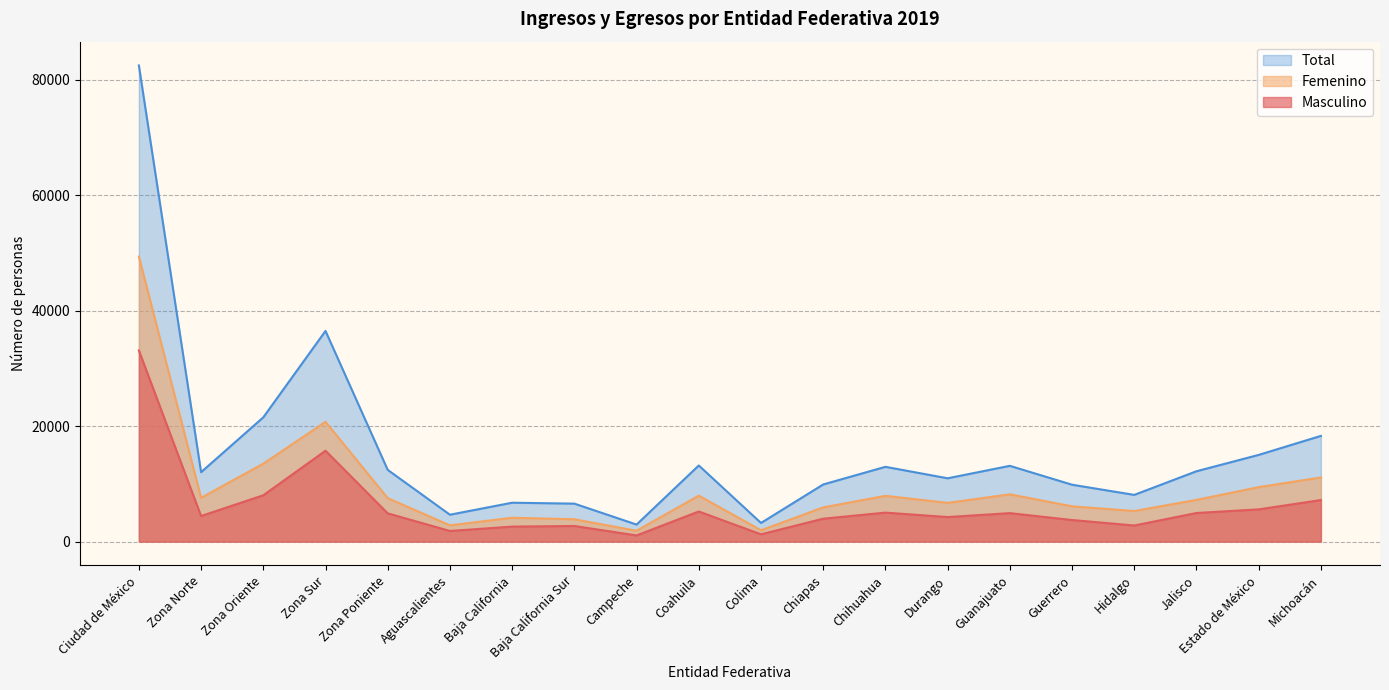

What are all the series names shown in the legend?

Total, Femenino, Masculino